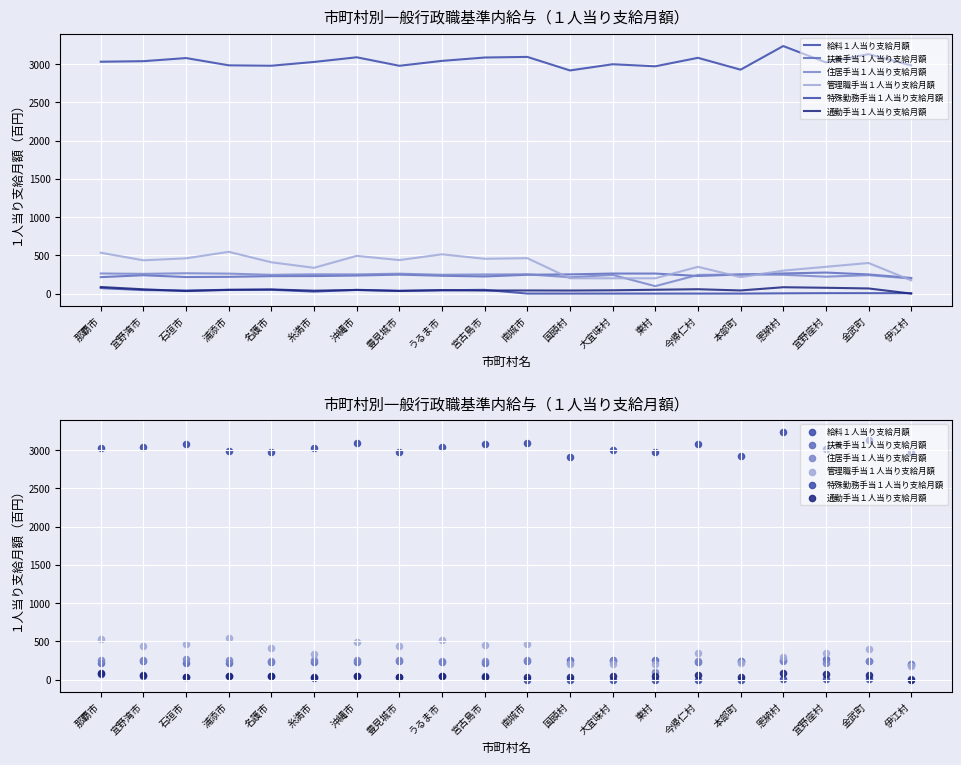

Is the value of 給料１人当り支給月額 at うるま市 greater than the value of 特殊勤務手当１人当り支給月額 at 金武町?

Yes